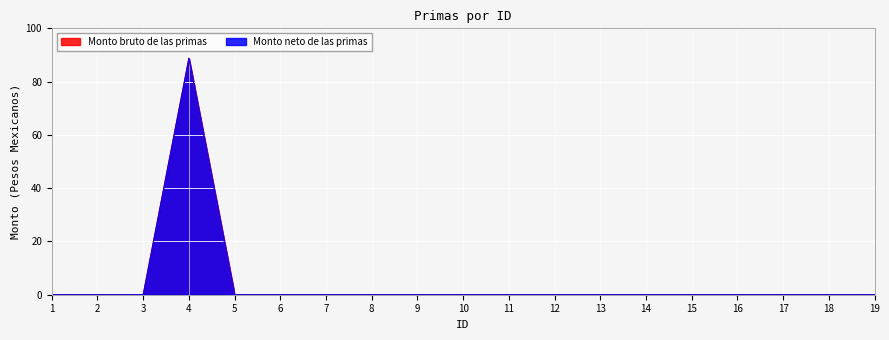

True or false: Monto neto de las primas and Monto bruto de las primas intersect in this chart.

False